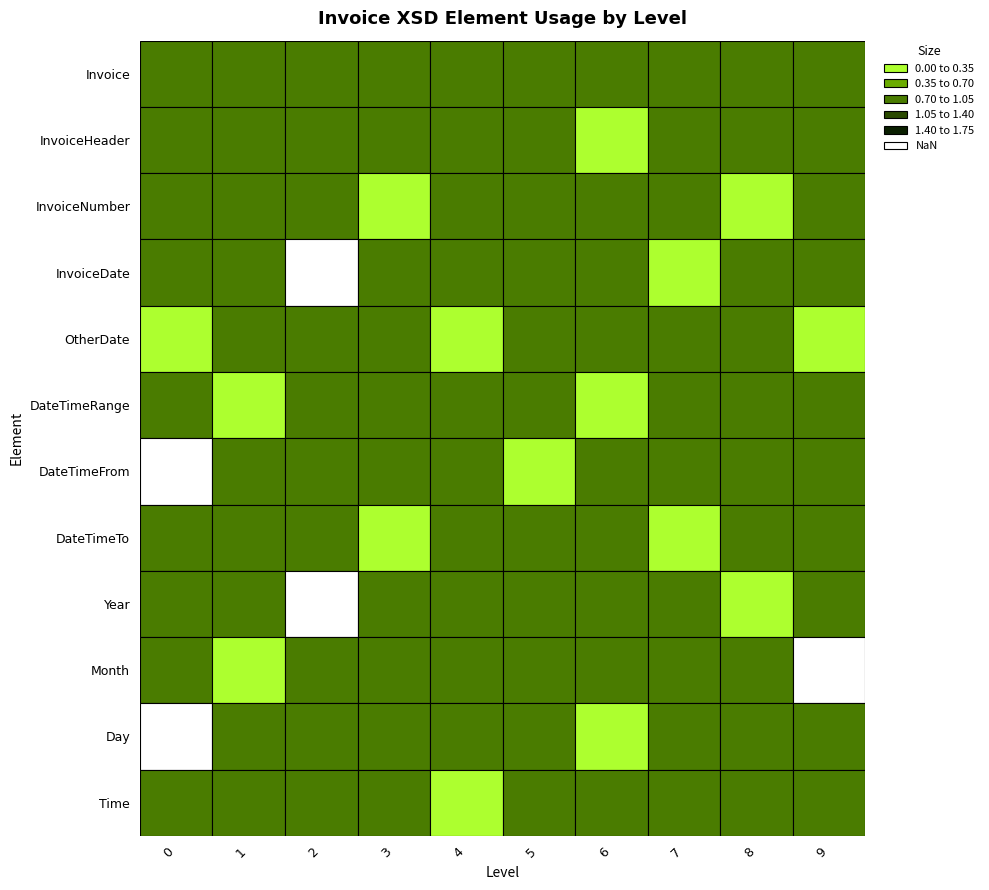

Which category has the lowest value across all series?

6